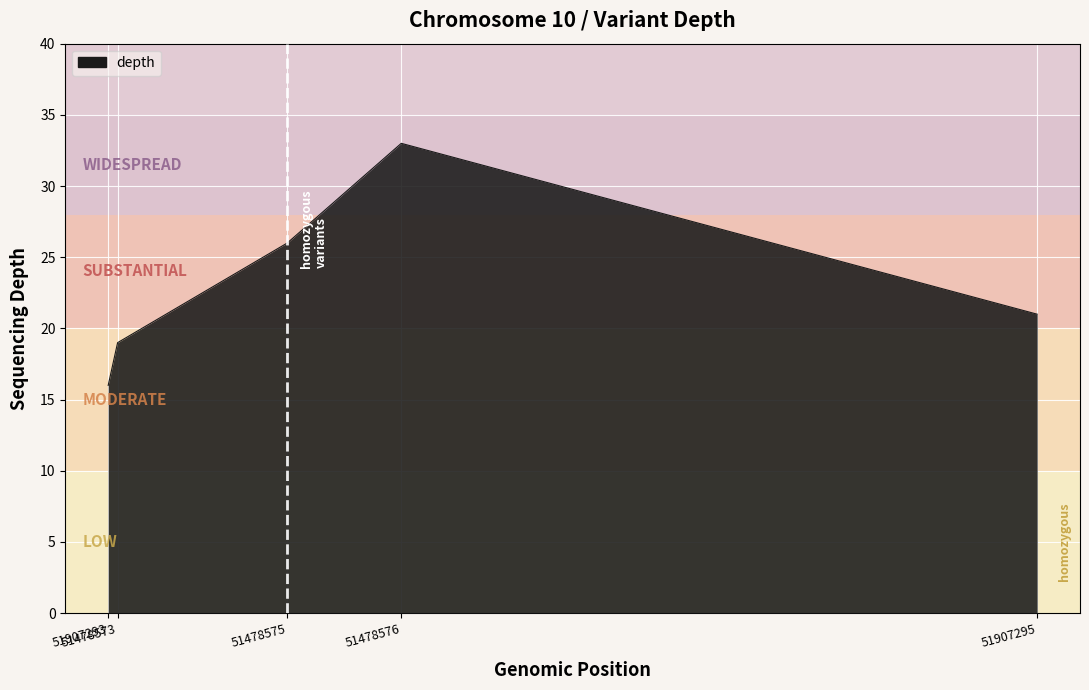

What is the difference between the maximum and minimum values?

17